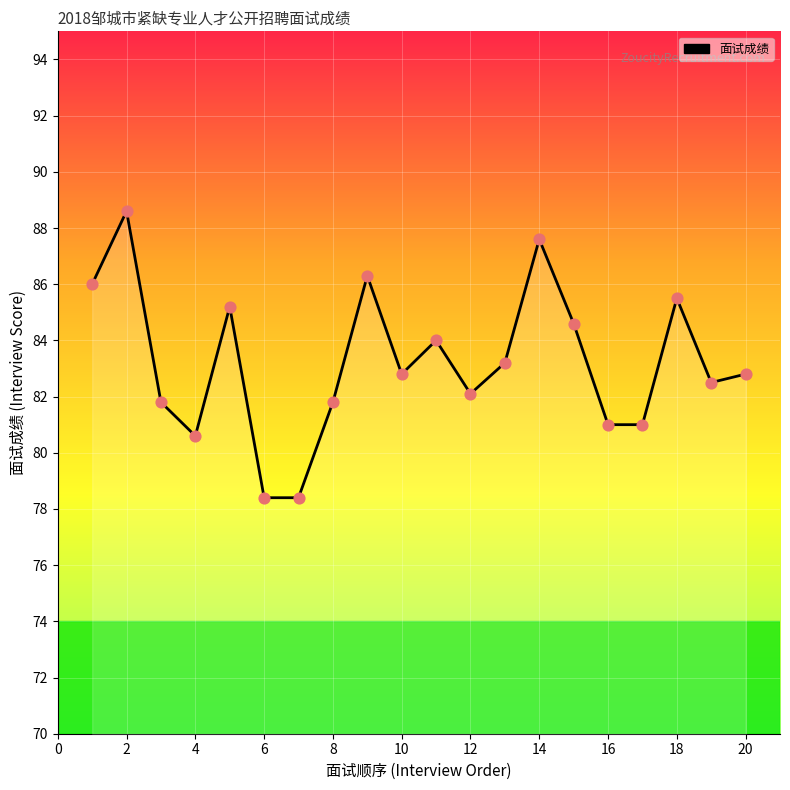

What is the difference between the maximum and minimum values?

10.2